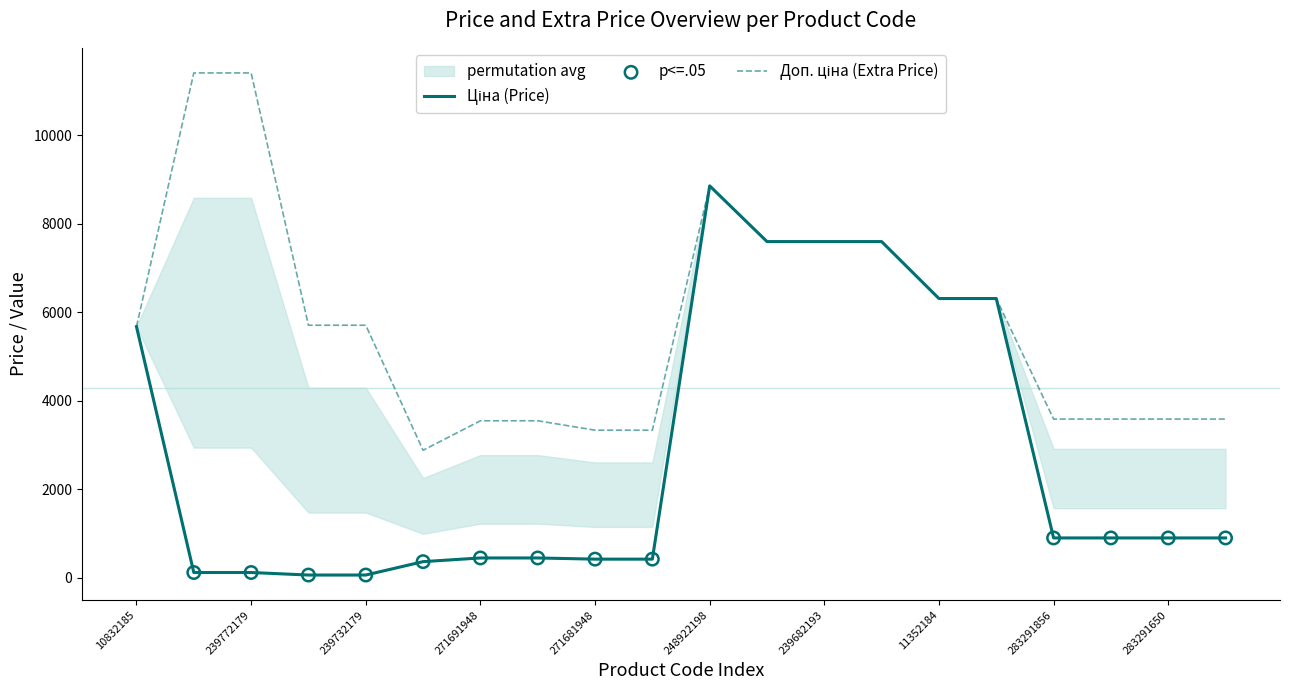

Which series has the widest spread of Y values?

Ціна